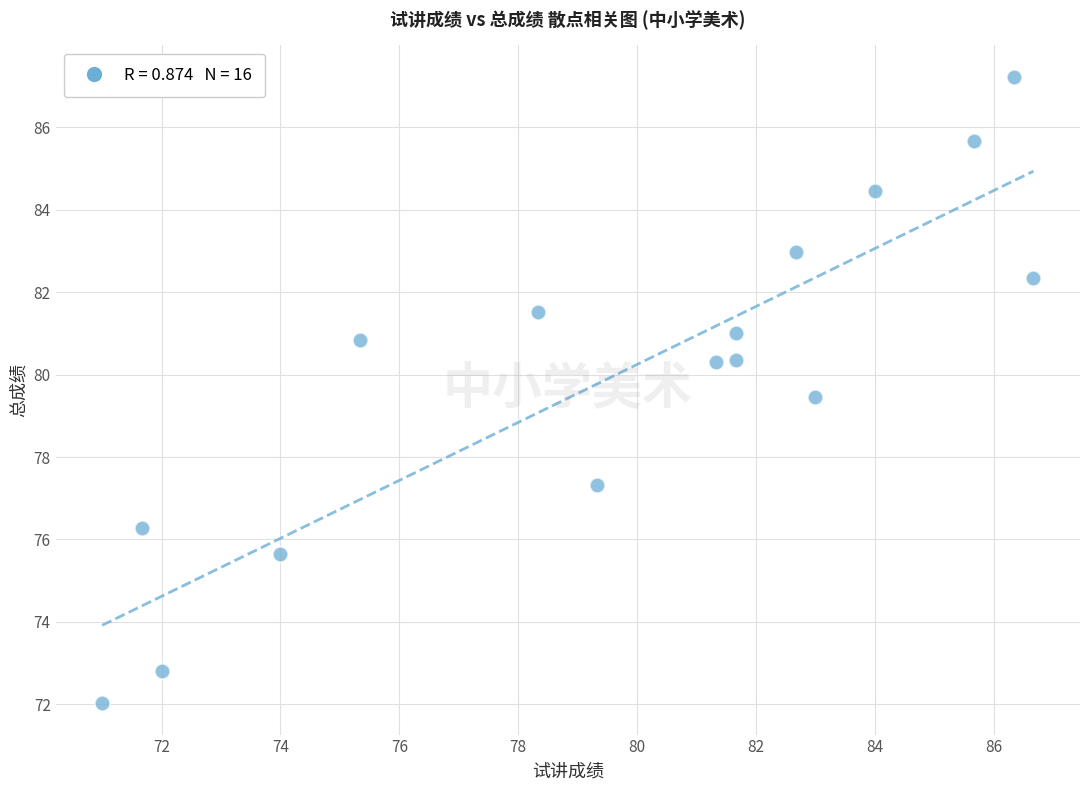

What is the range of Y values (max minus min)?

15.2